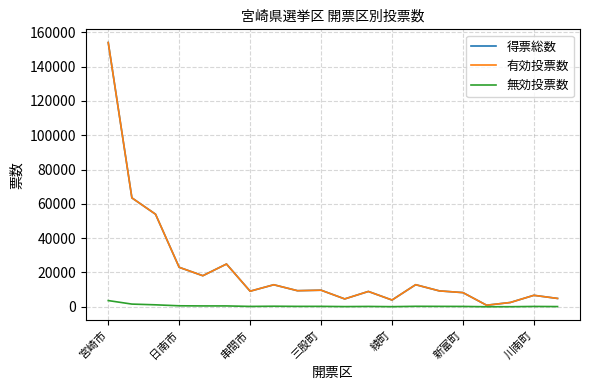

True or false: 得票総数 and 無効投票数 cross at least once.

False